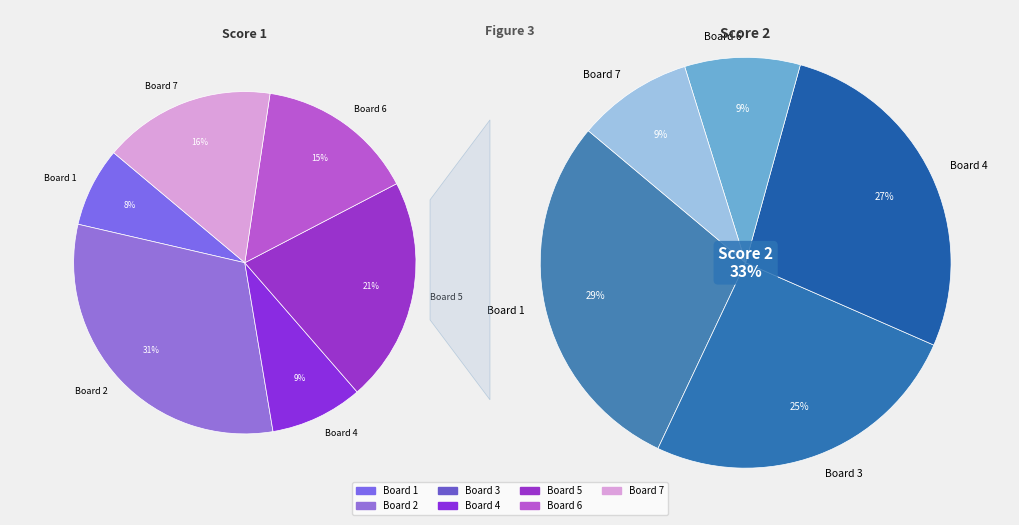

Do Board 7 and Board 3 together represent more than half of the pie?

No